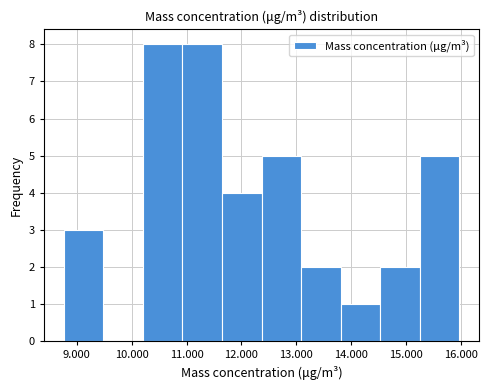

Reading left to right, list every bar in this chart as the range it spans on the x-axis followed by its height. Neither the bar edges nor the heights are printed on the chart, so give them approximately, as read against the axes.

8.8 to 9.5: 3
9.5 to 10.2: 0
10.2 to 10.9: 8
10.9 to 11.6: 8
11.6 to 12.4: 4
12.4 to 13.1: 5
13.1 to 13.8: 2
13.8 to 14.5: 1
14.5 to 15.2: 2
15.2 to 16.0: 5